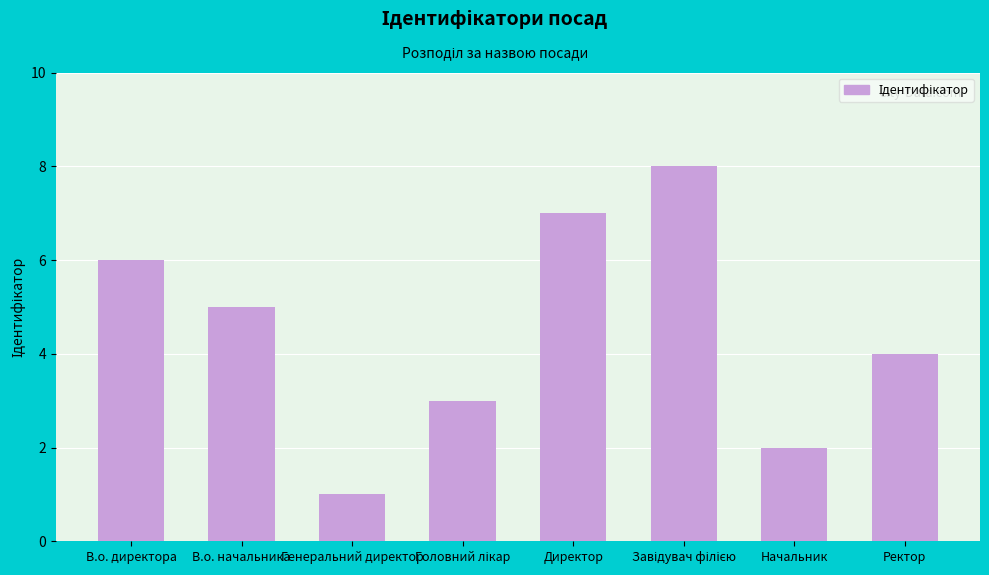

What is the change in value from Начальник to Ректор?

+2